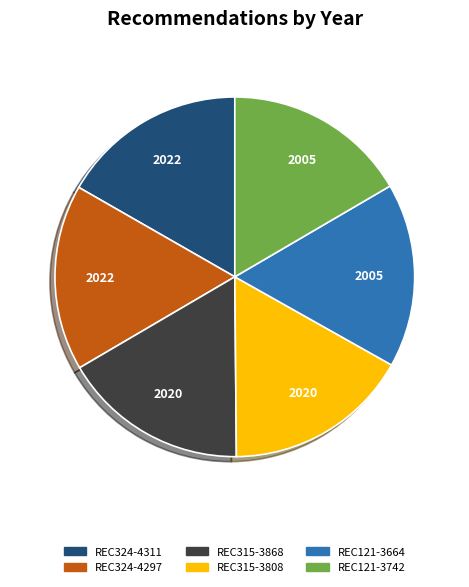

Count the number of slices in the pie.

6